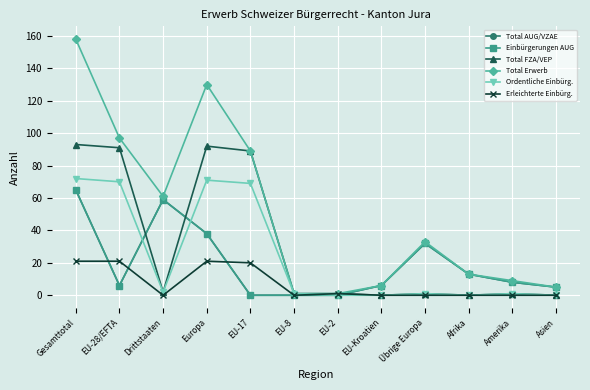

The value of Total FZA/VEP at EU-28/EFTA is 37. True or false?

False